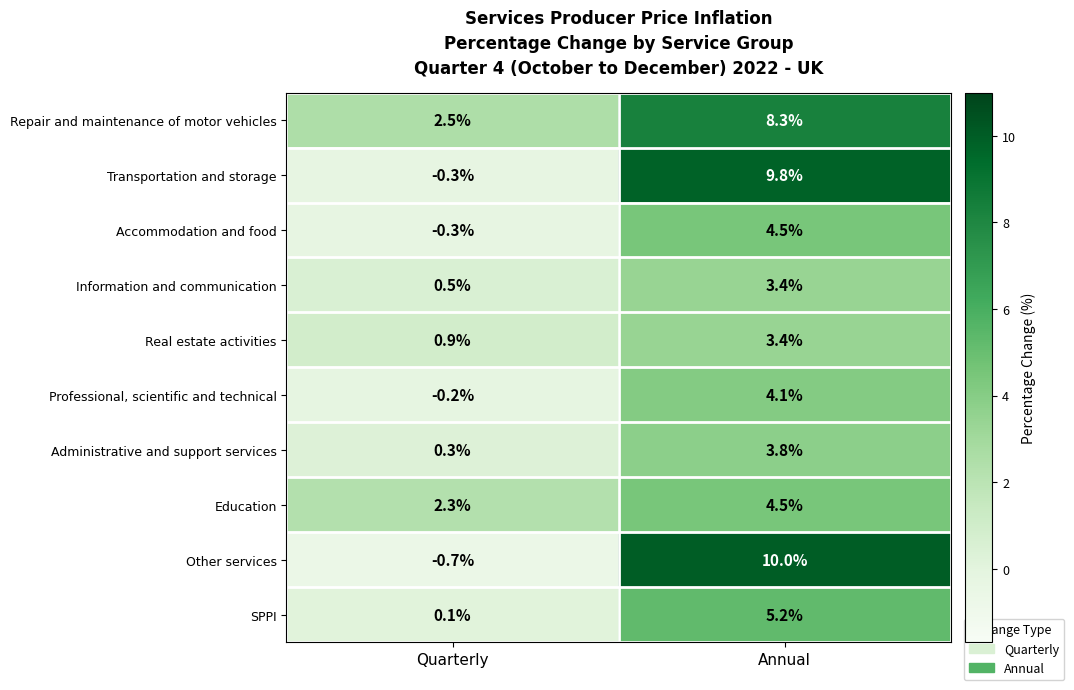

Which series has the largest total across all categories?

Repair and maintenance of motor vehicles